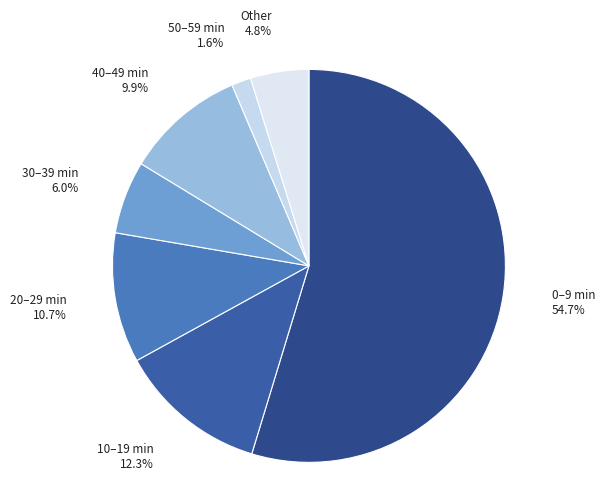

To the nearest percent, what portion does 30 represent?

6%